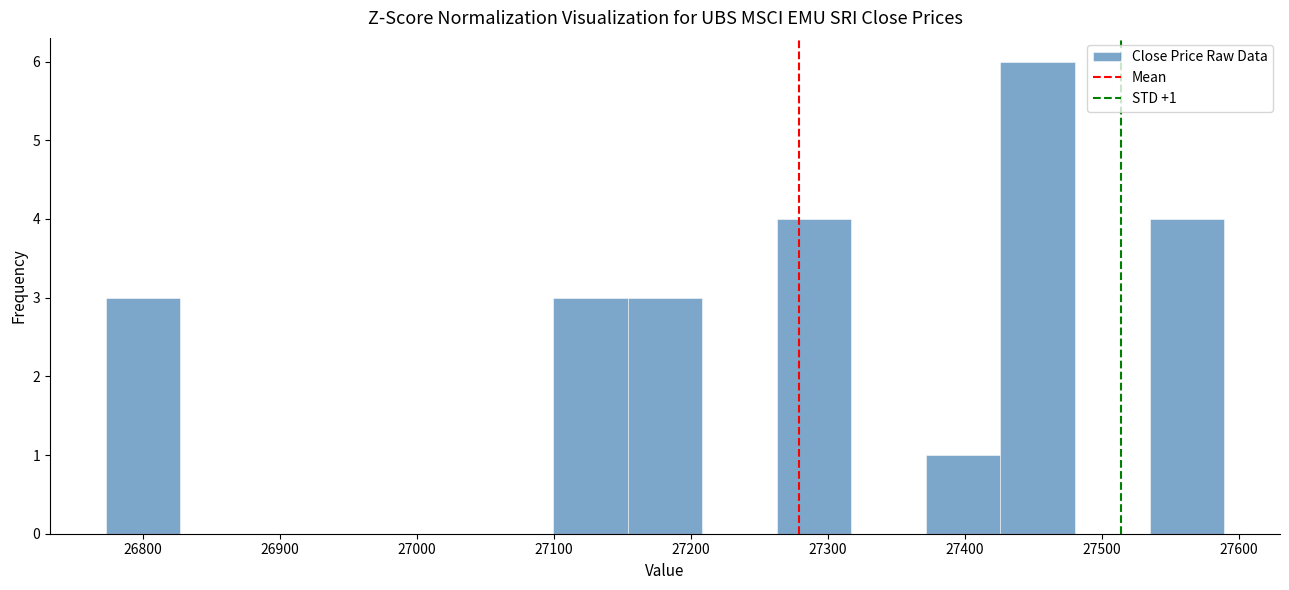

Which range on the x-axis has the tallest bar?

27430 to 27480